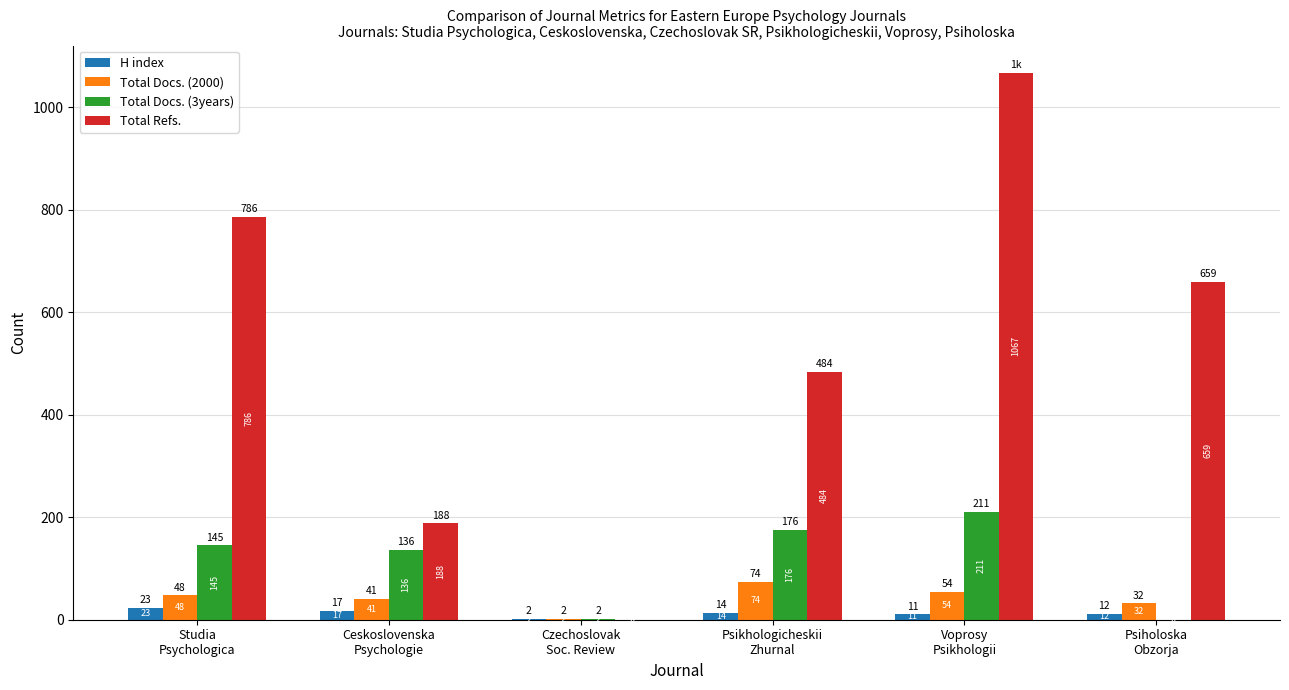

What are all the series names shown in the legend?

H index, Total Docs. (2000), Total Docs. (3years), Total Refs.